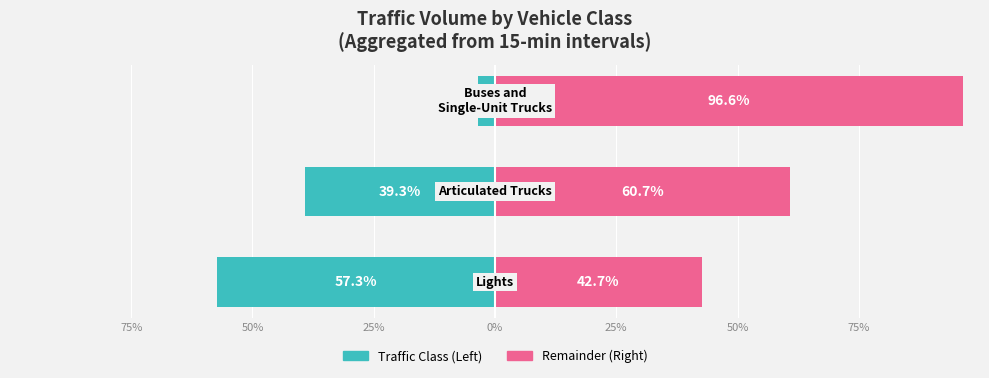

How many data points in Right Group (Other) are above 60?

2